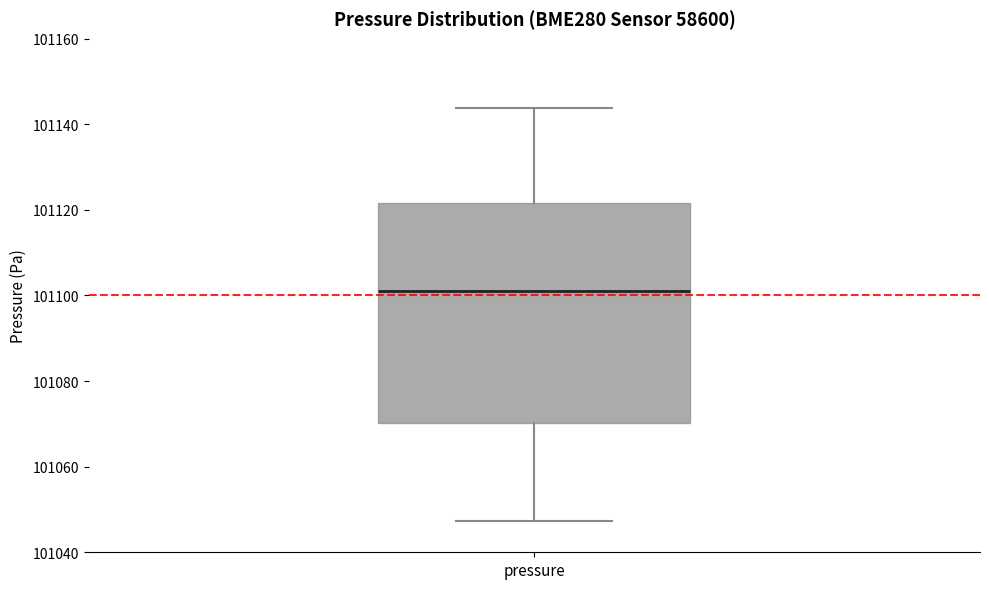

Where is the upper edge of the box for pressure on the y-axis? The values are not printed on the chart, so give them approximately, as read against the axis.

101122